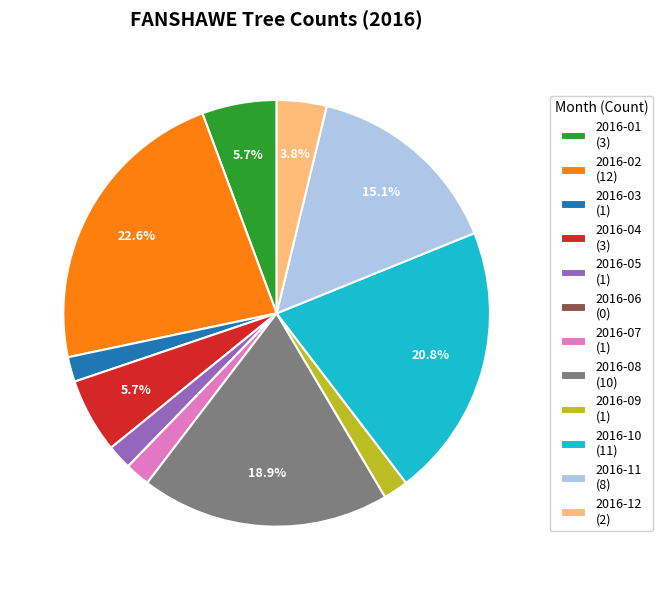

To the nearest percent, what is the difference between the 2016-08 and 2016-01 slice percentages?

13%